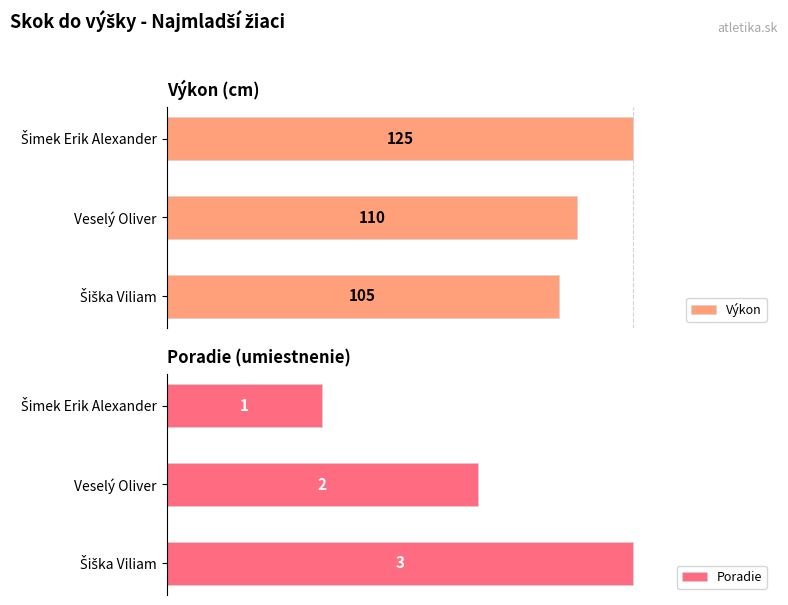

Is the value of Výkon at Šimek Erik Alexander greater than the value of Poradie at Šiška Viliam?

No